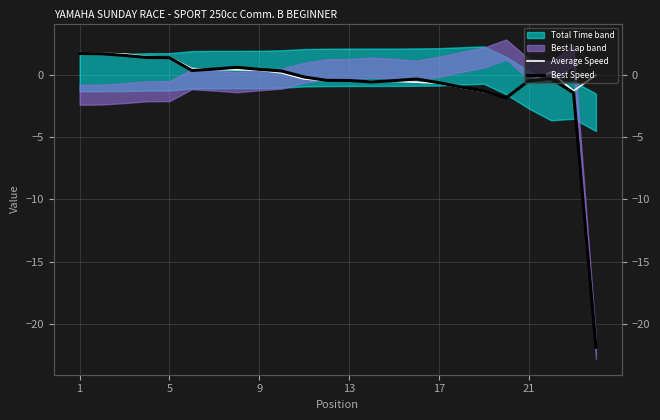

Is it true that Average Speed equals 0.1 at 7?

False